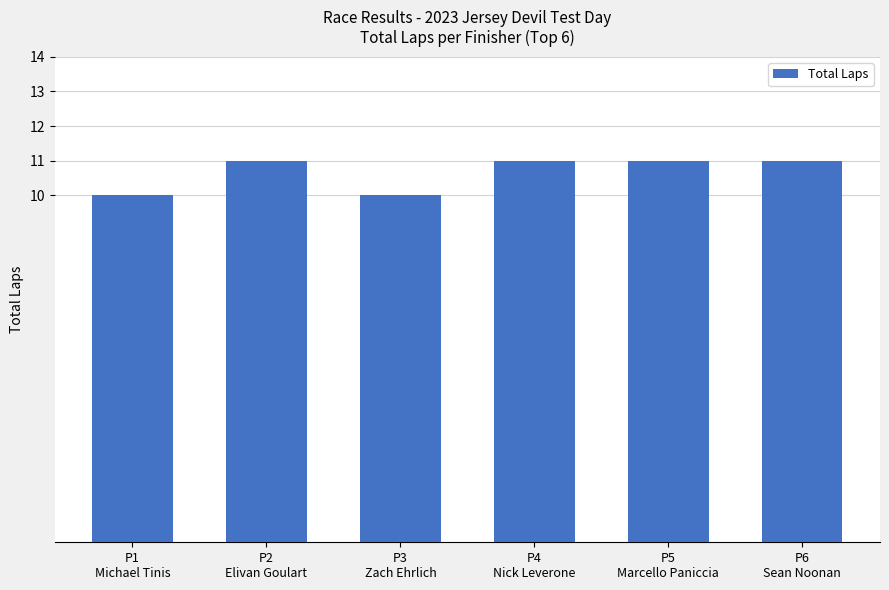

What is the greatest value displayed?

11